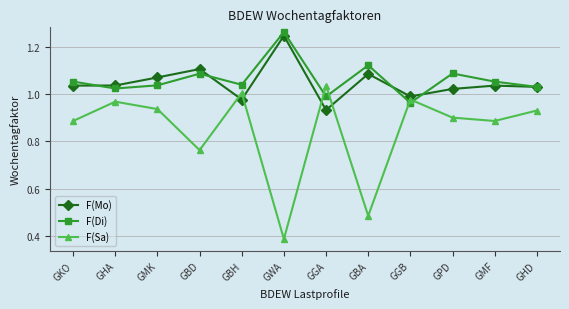

At which category does the chart reach its minimum across all series?

GWA